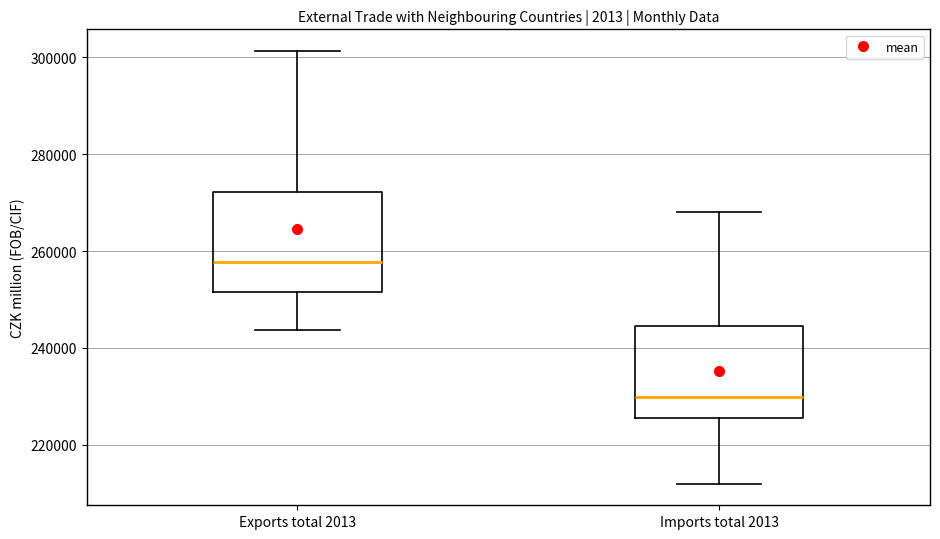

Where is the upper edge of the box for Imports total 2013 on the y-axis? The values are not printed on the chart, so give them approximately, as read against the axis.

244000